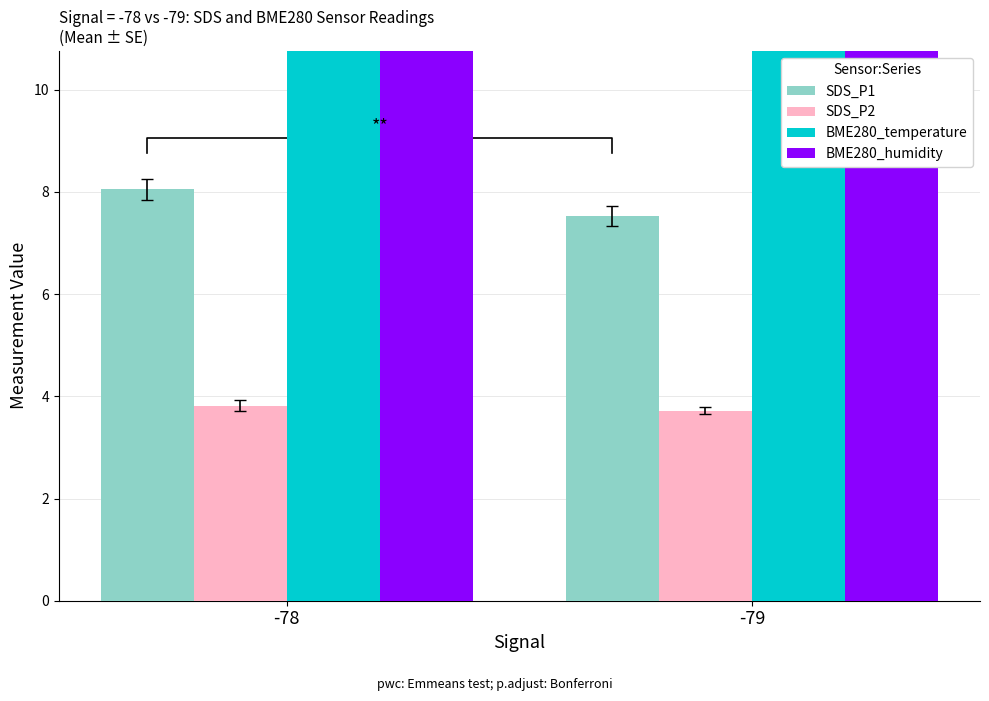

Rank the series by their maximum value, from highest to lowest.

BME280_humidity, BME280_temperature, SDS_P1, SDS_P2